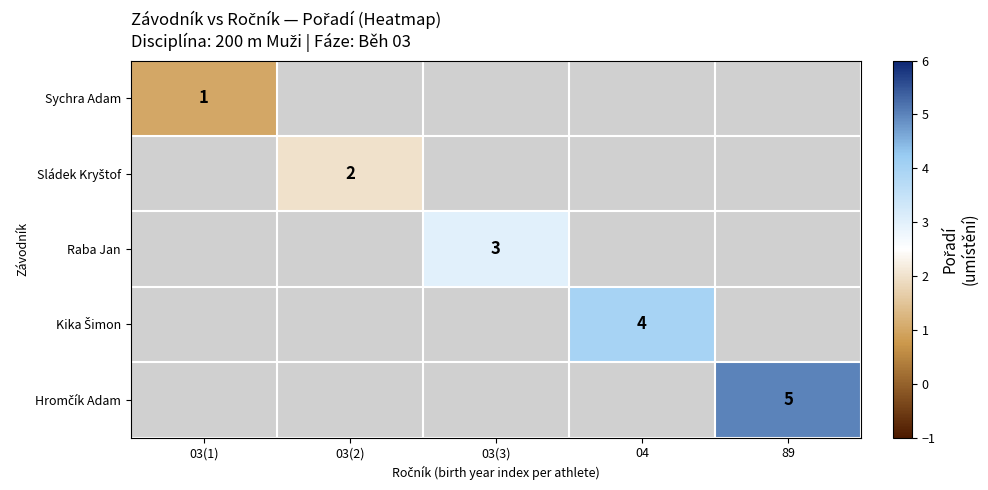

Between 03(1) and 03(2), which is larger?

03(2)